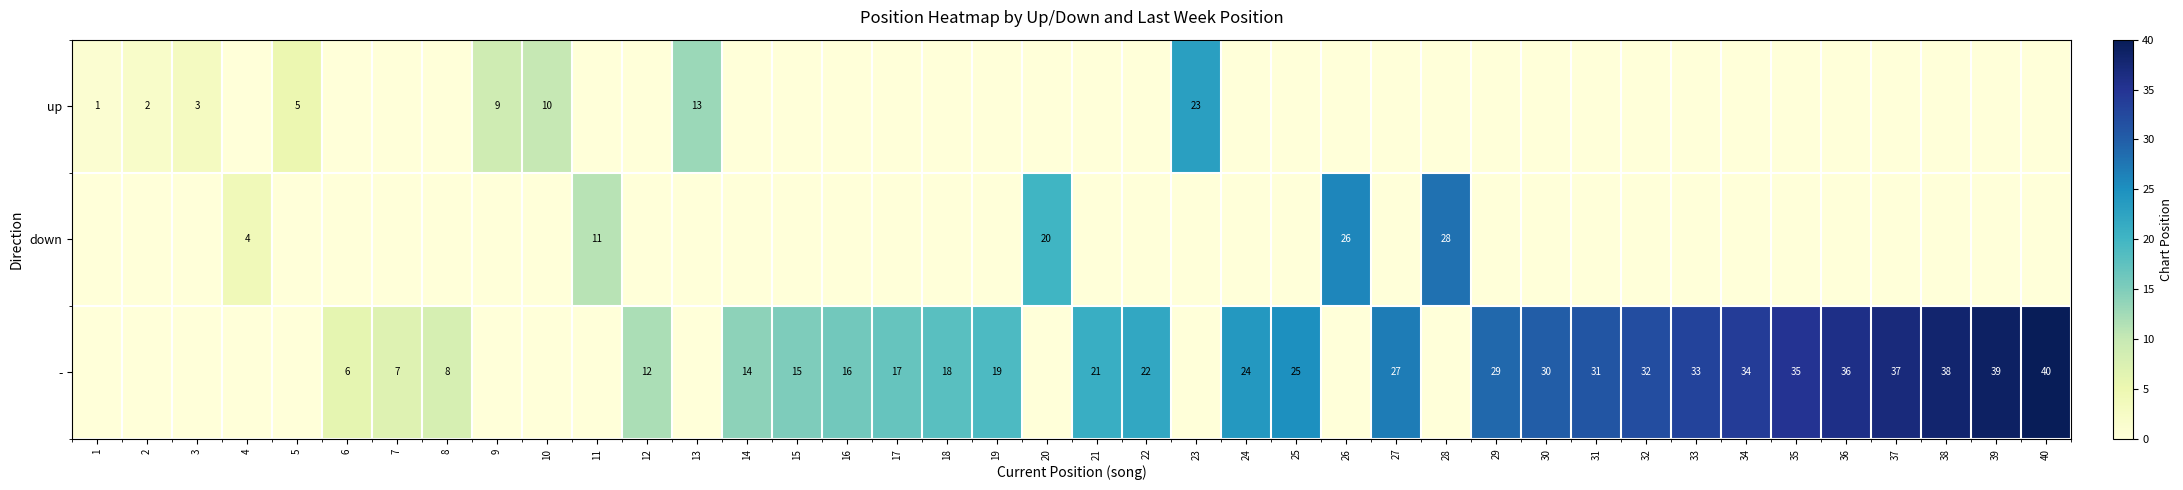

Is the value of down at 26 greater than the value of up at 10?

Yes